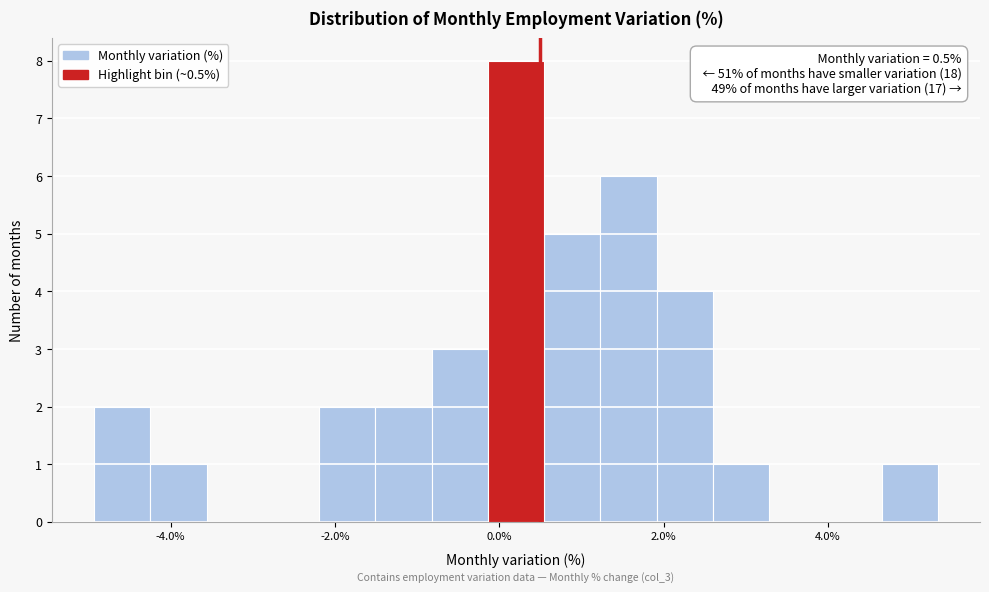

Around what value on the x-axis is the tallest bar? Give the approximate position of its centre, as read against the axis.

0.2